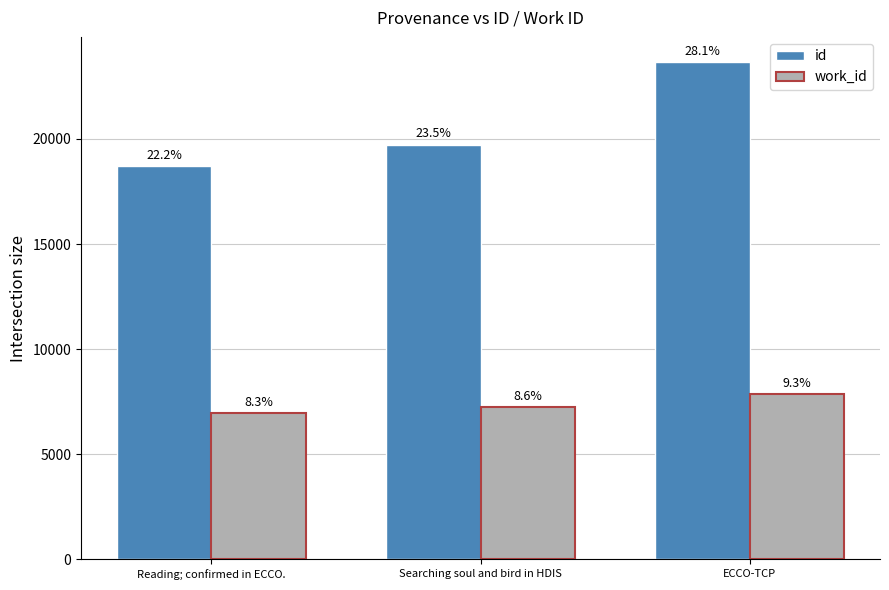

Are the bars grouped side by side (vs. stacked)?

Yes